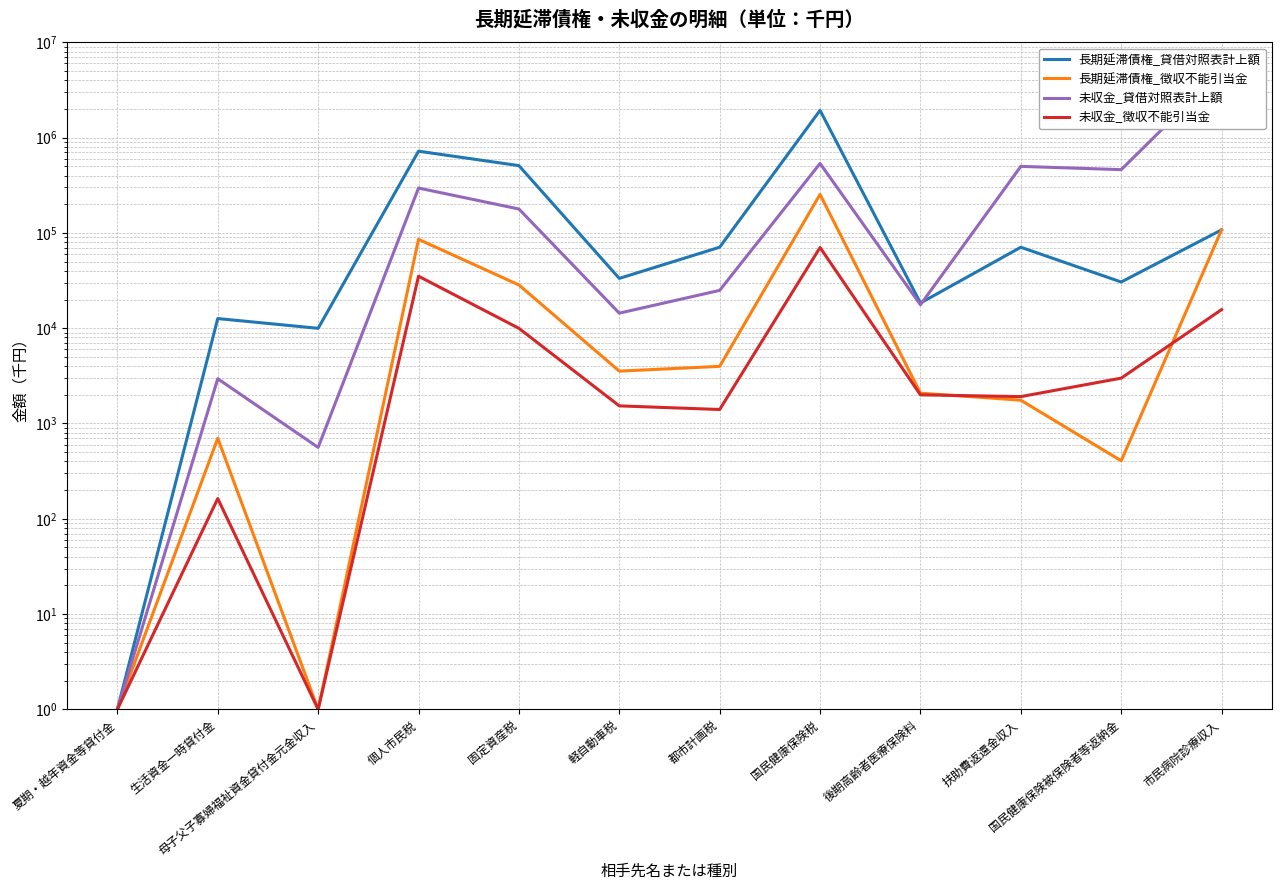

True or false: 未収金_貸借対照表計上額 has a value of 2947 at 生活資金一時貸付金.

True